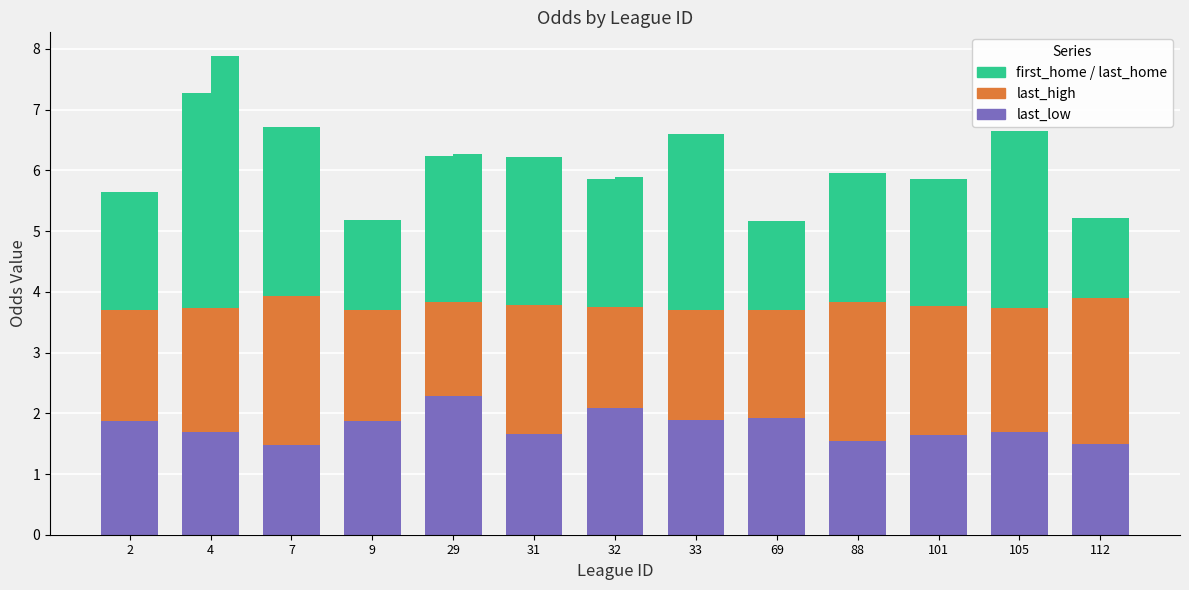

The last_low series shows 1.9 at 9. True or false?

True